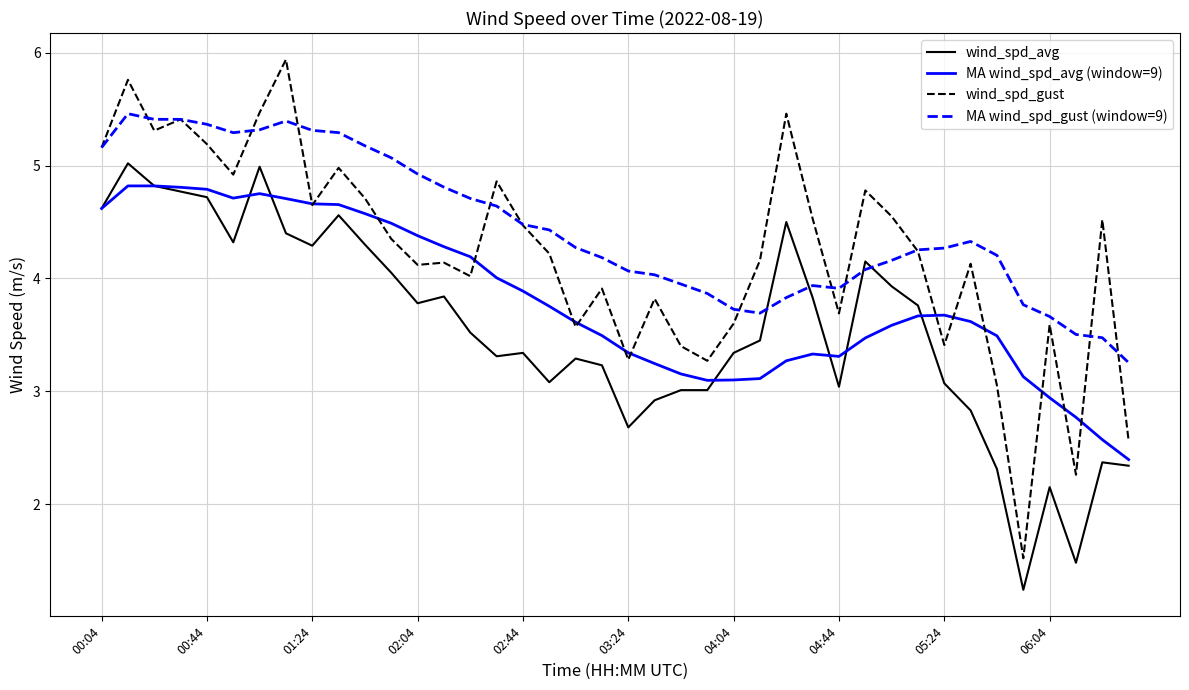

What is the smallest value displayed?

1.2